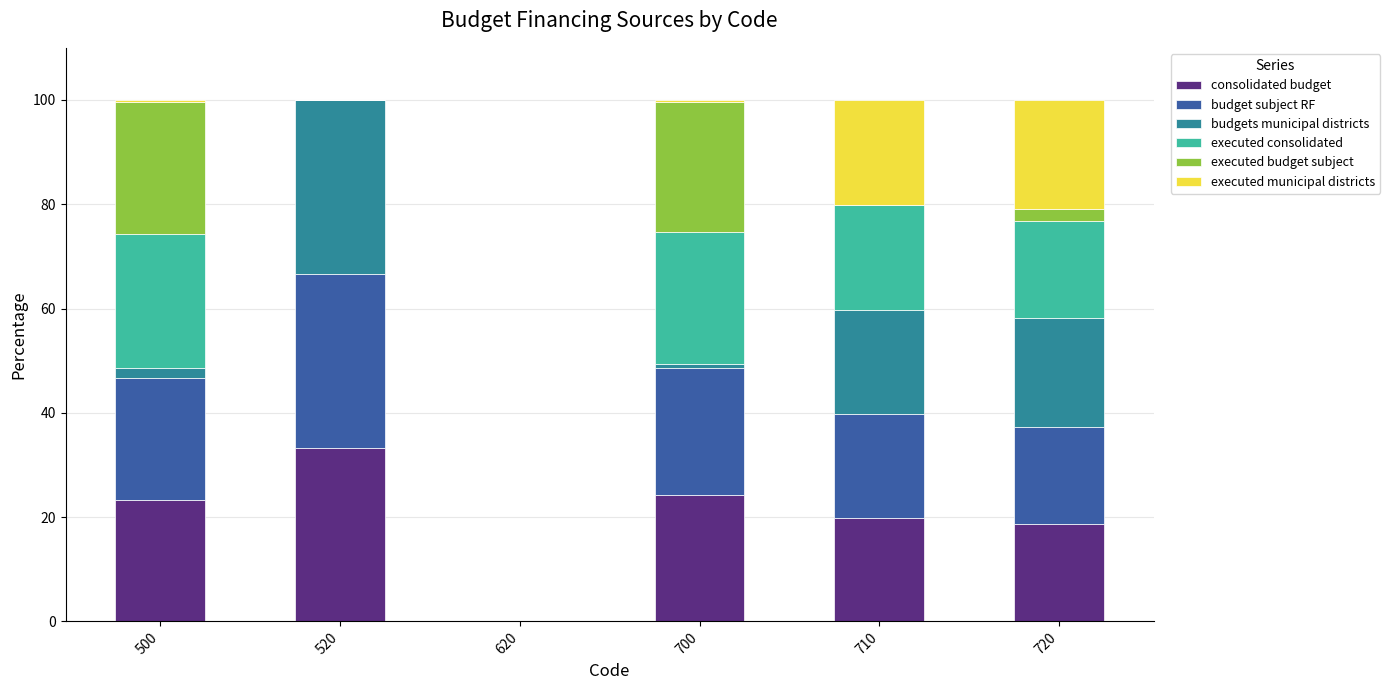

What is the total value across all series at 720?

100.0